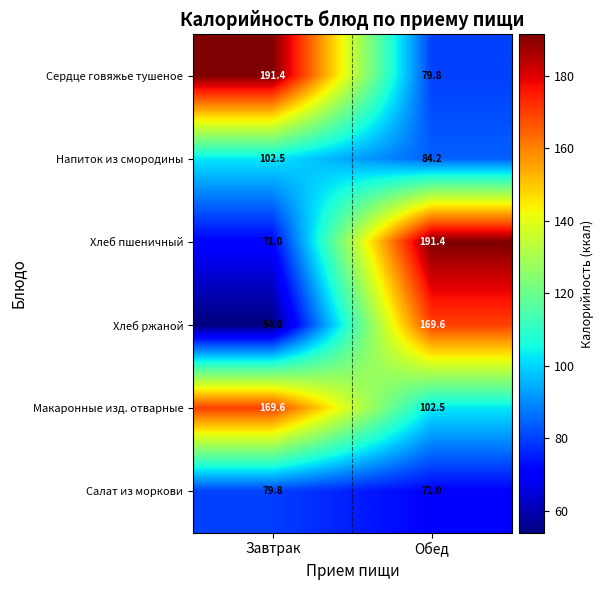

Where is Салат из моркови nearest to the value 75?

Обед